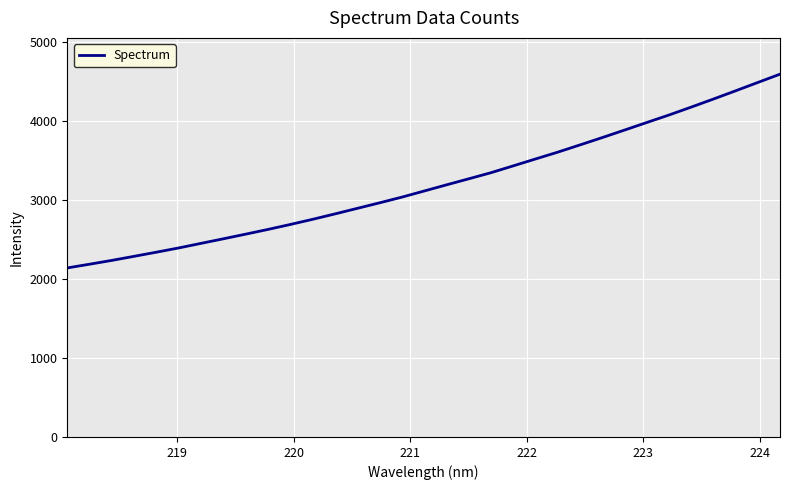

How many lines are shown in the chart?

1